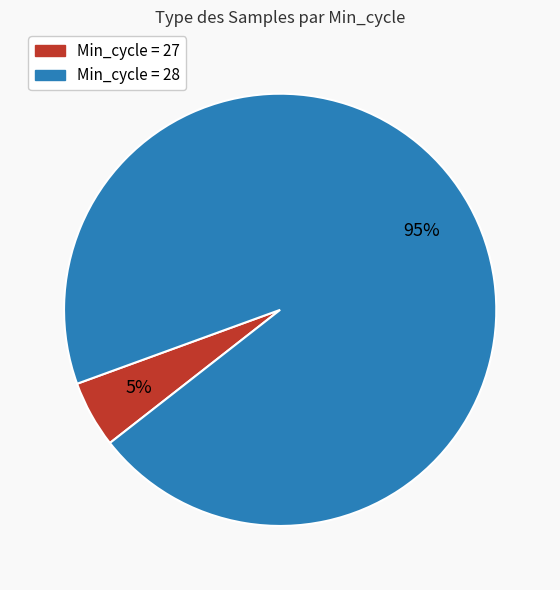

Which slice is the smallest?

Min_cycle = 27